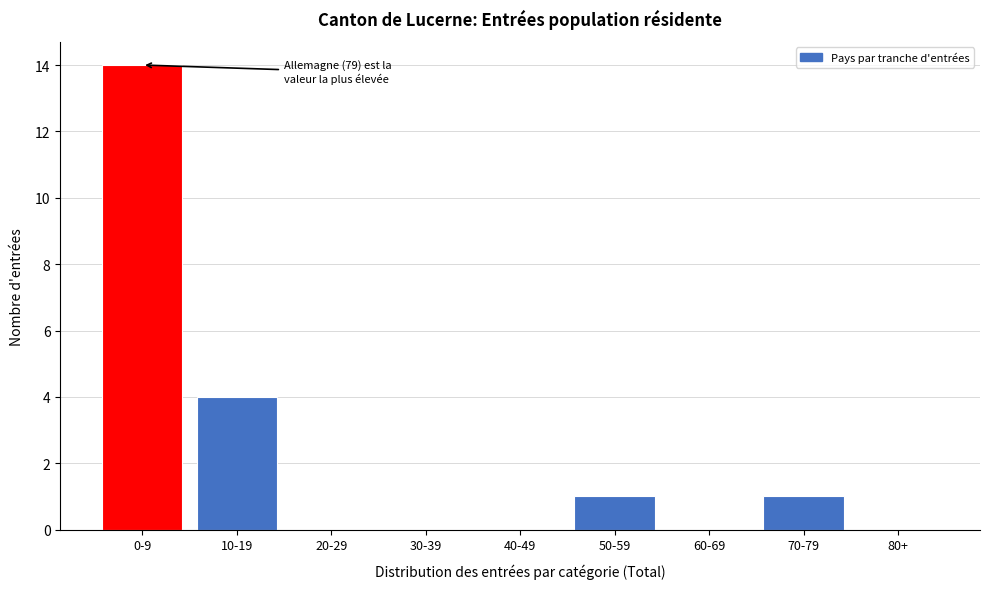

Reading left to right, transcribe all the data shown in this chart.

0-9=14	10-19=4	20-29=0	30-39=0	40-49=0	50-59=1	60-69=0	70-79=1	80+=0